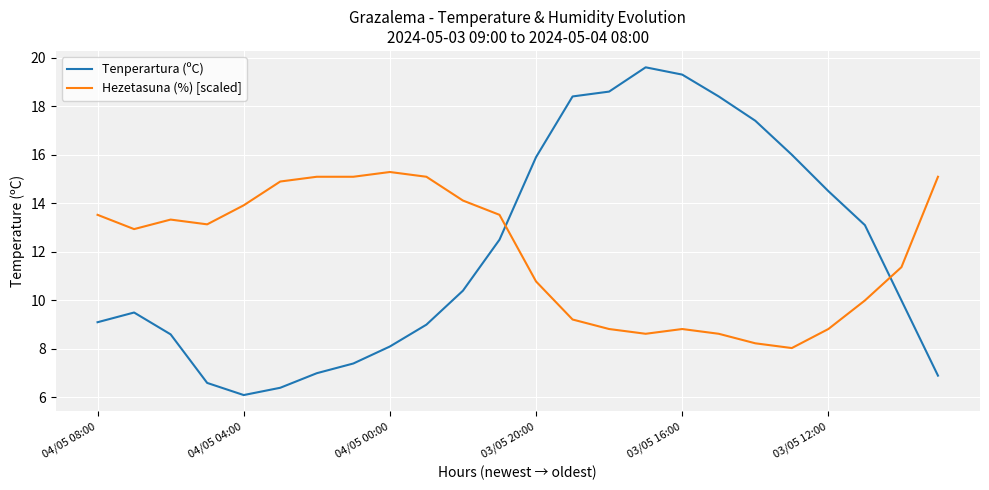

How many intersections are there between Tenperartura (ºC) and Hezetasuna (%) [scaled]?

2